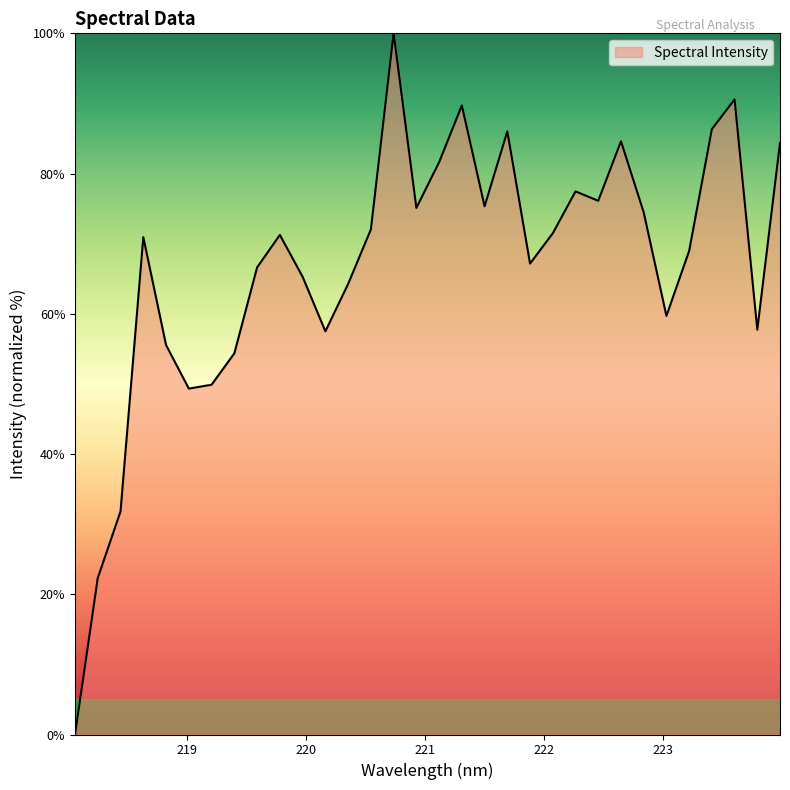

What is the difference between the maximum and minimum values?

100.0